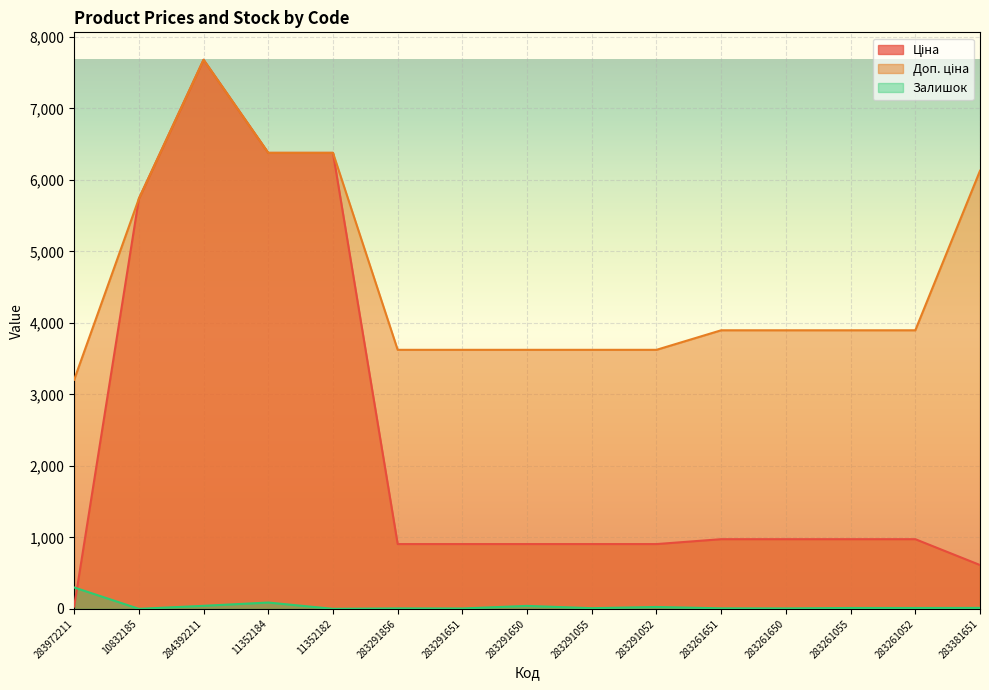

What are all the series names shown in the legend?

Ціна, Доп. ціна, Залишок